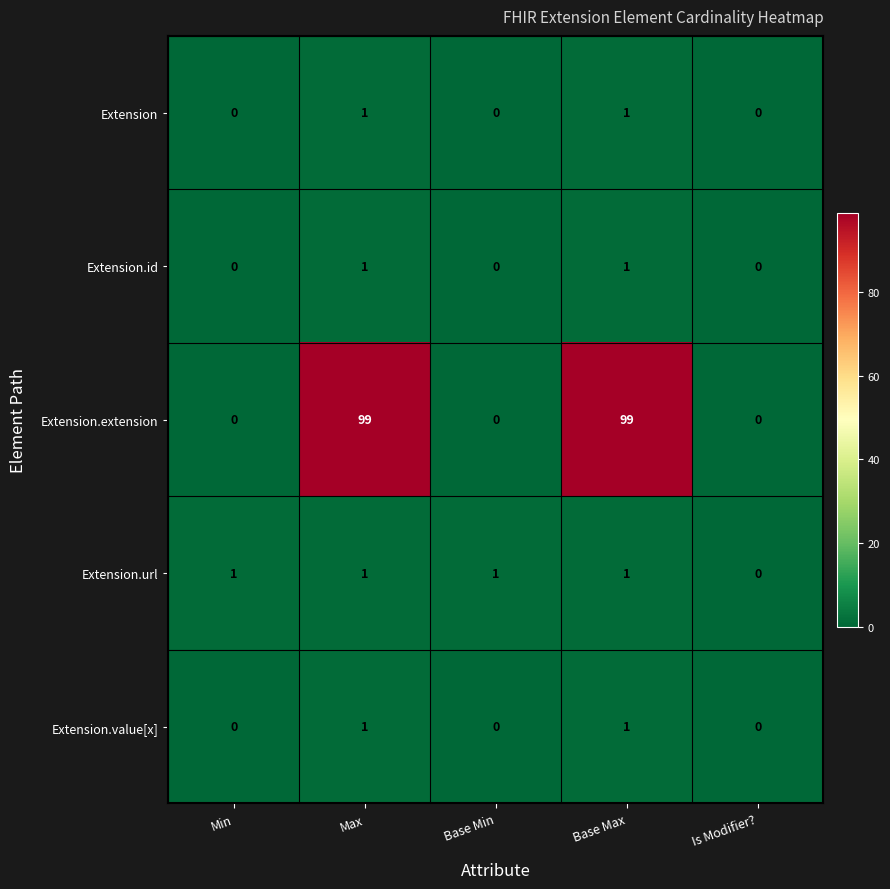

Count the number of data series in this chart.

5